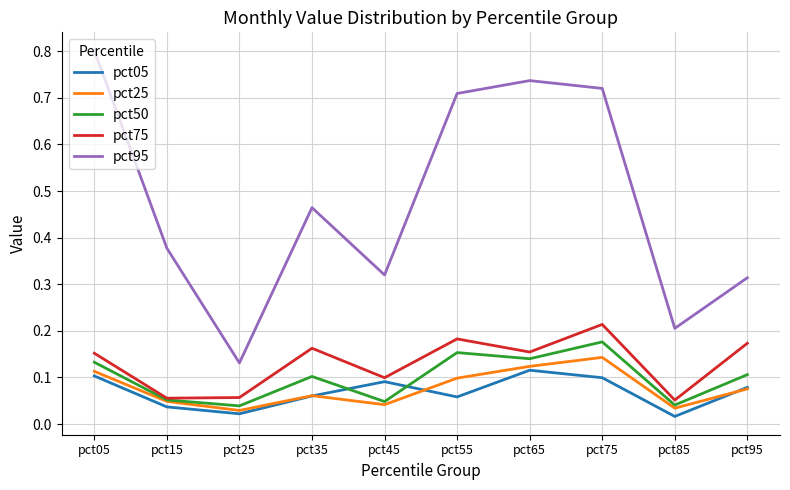

Which series has the widest spread of values?

pct95